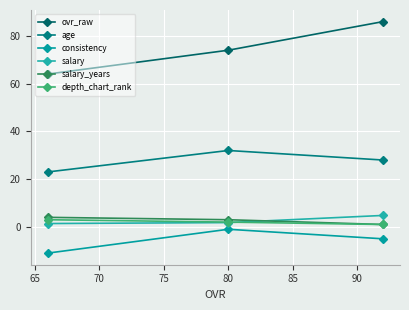

Does the chart have visible grid lines?

Yes